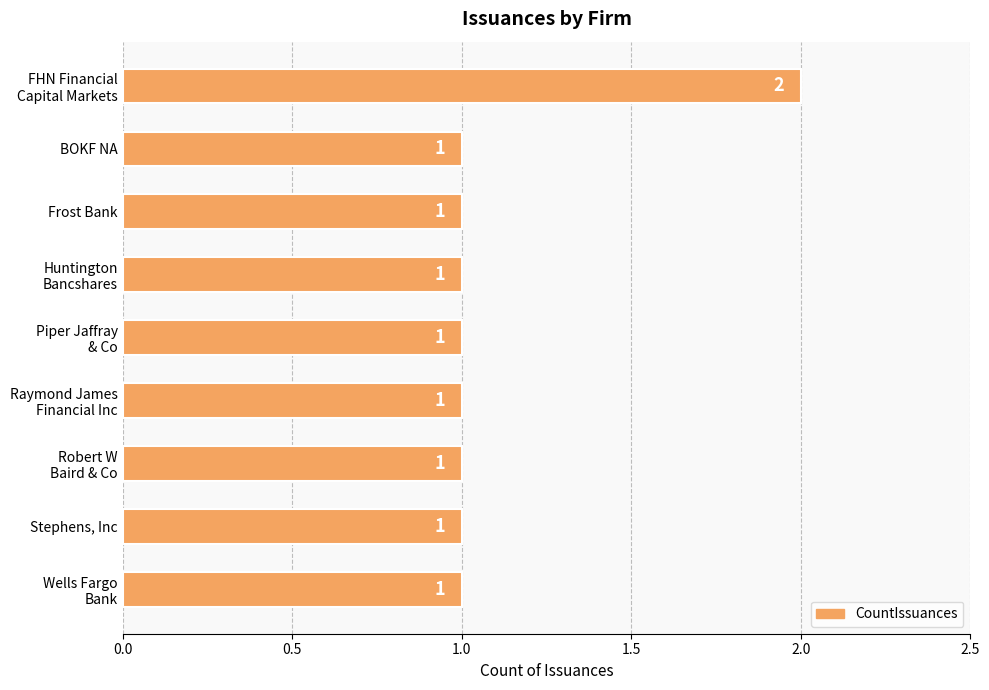

Count the values in the range 1 to 2.

9